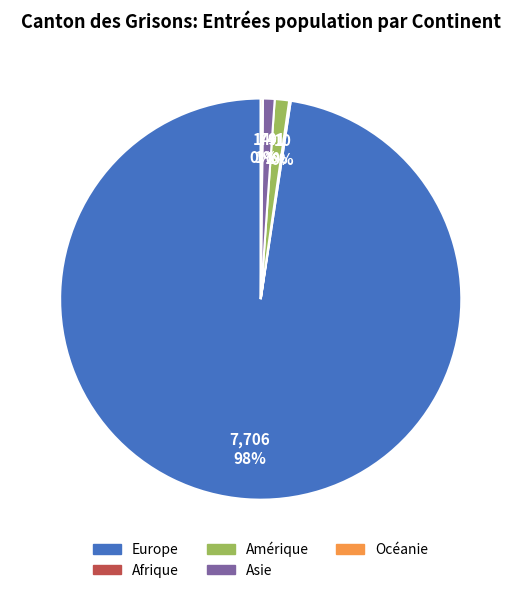

Is it true that Asie is 1% of the pie?

True